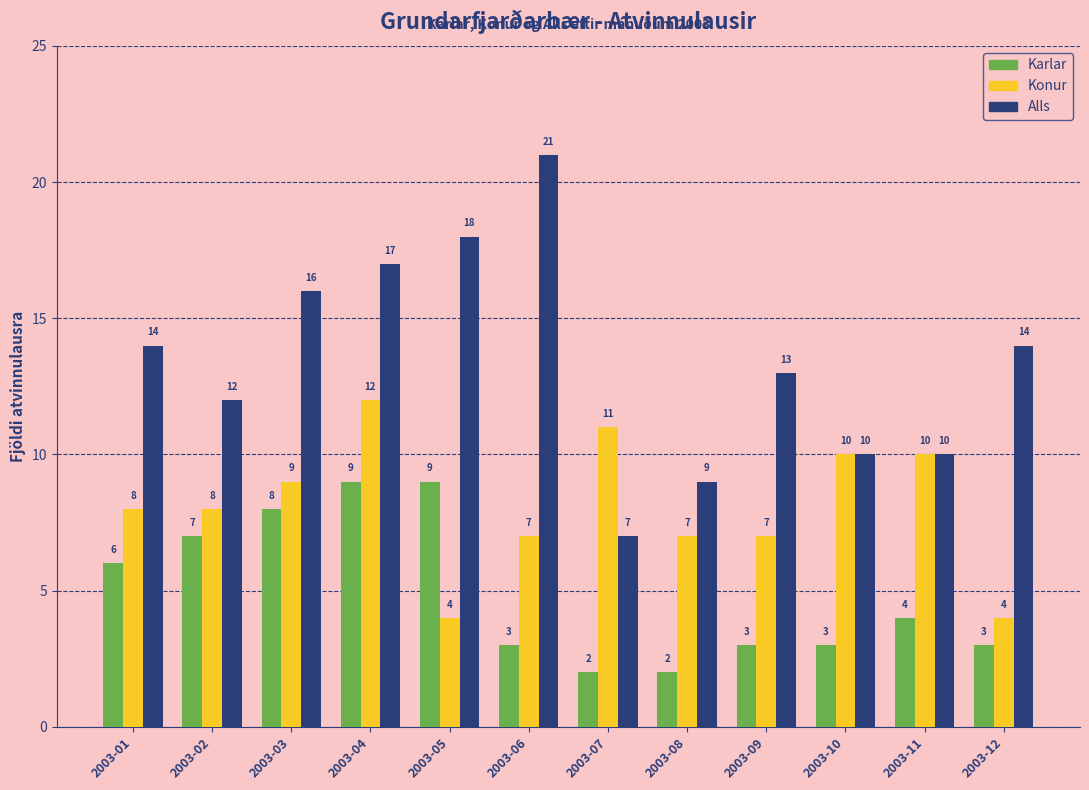

Is the value of Konur at 2003-12 greater than the value of Karlar at 2003-08?

Yes